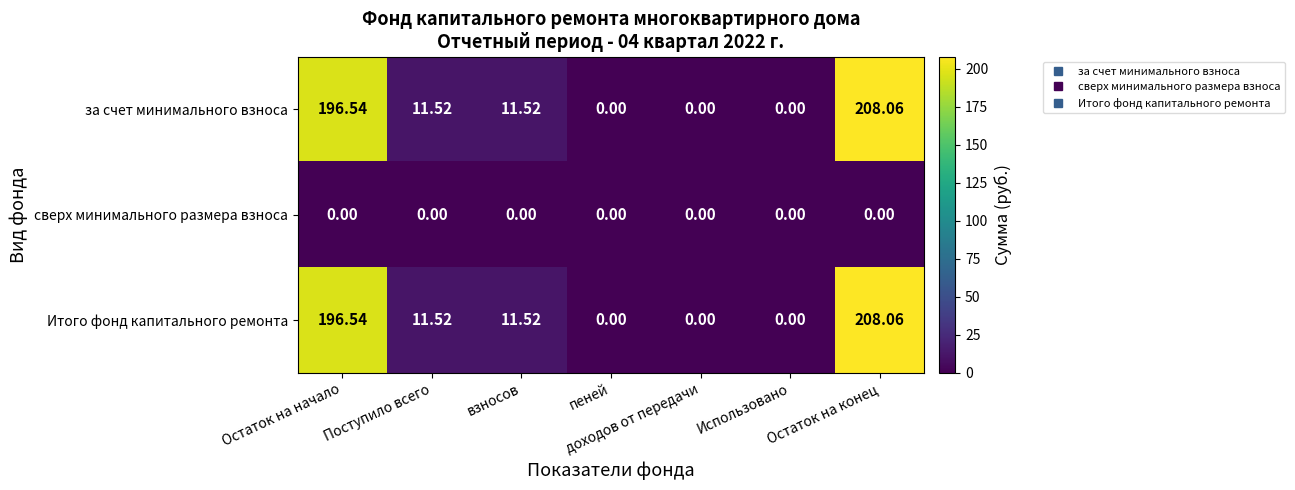

At which category is the sum across all series the highest?

Остаток на конец